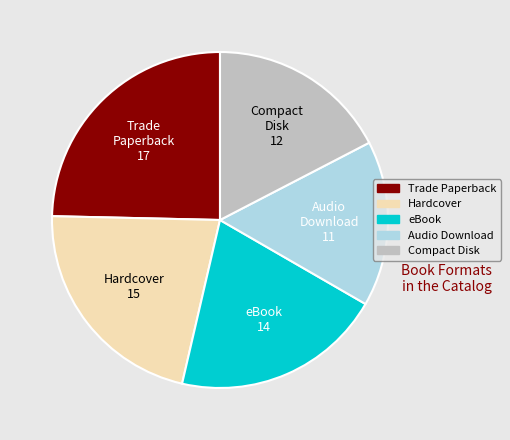

True or false: Hardcover accounts for 22% of the total.

True